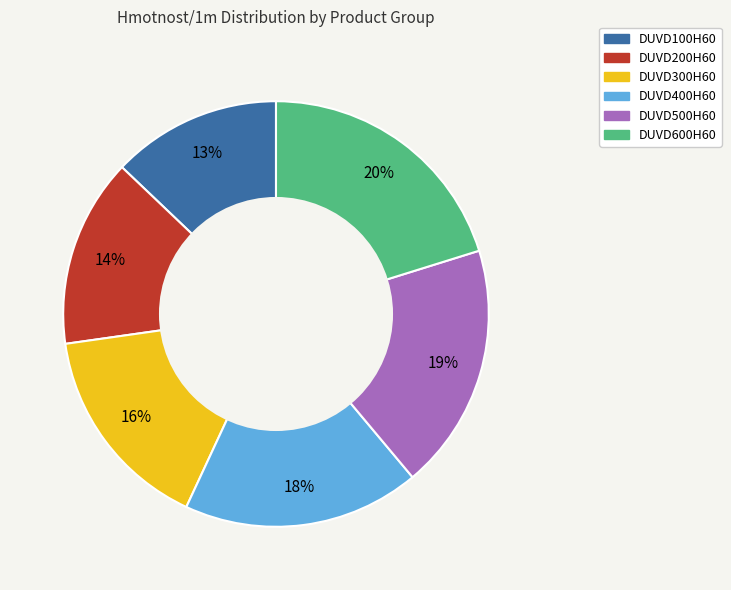

Approximately how many times larger is the value at DUVD200H60 compared to DUVD100H60?

1.1